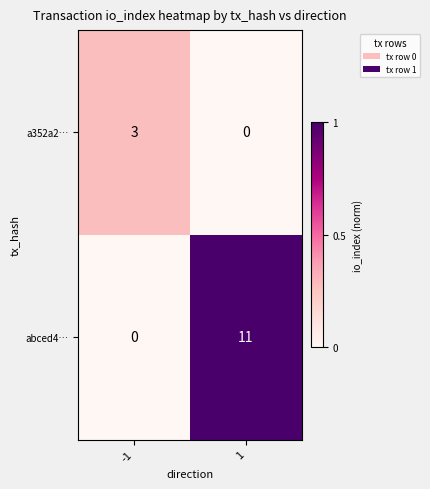

The a352a2… series shows 5 at -1. True or false?

False